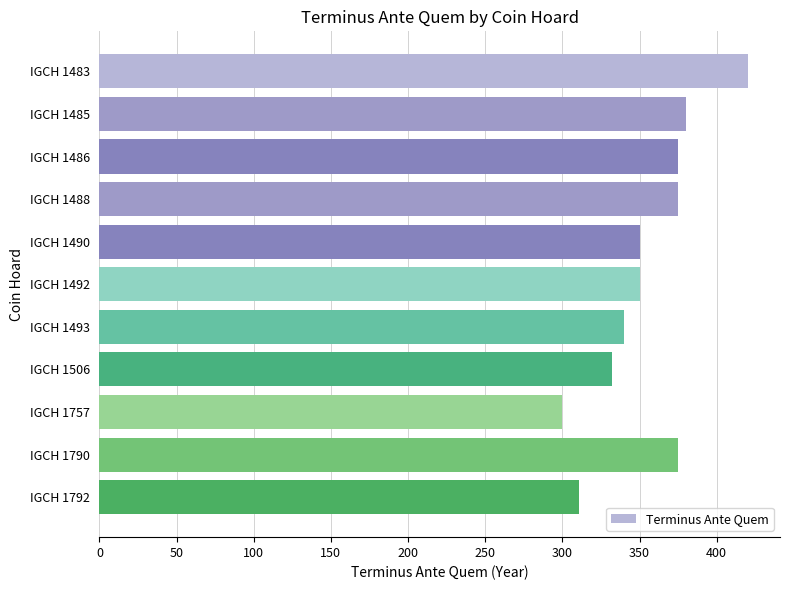

Reading top to bottom, what are all the values shown in this chart?

IGCH 1483=420	IGCH 1485=380	IGCH 1486=375	IGCH 1488=375	IGCH 1490=350	IGCH 1492=350	IGCH 1493=340	IGCH 1506=332	IGCH 1757=300	IGCH 1790=375	IGCH 1792=311